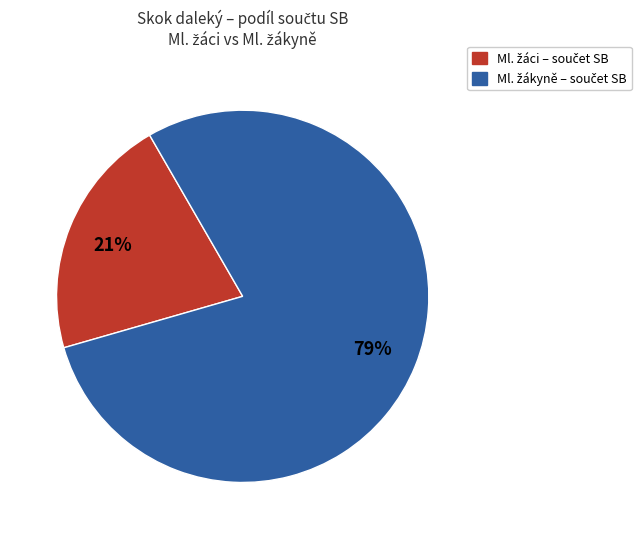

To the nearest percent, what is the difference between the largest and smallest slice percentages?

58%